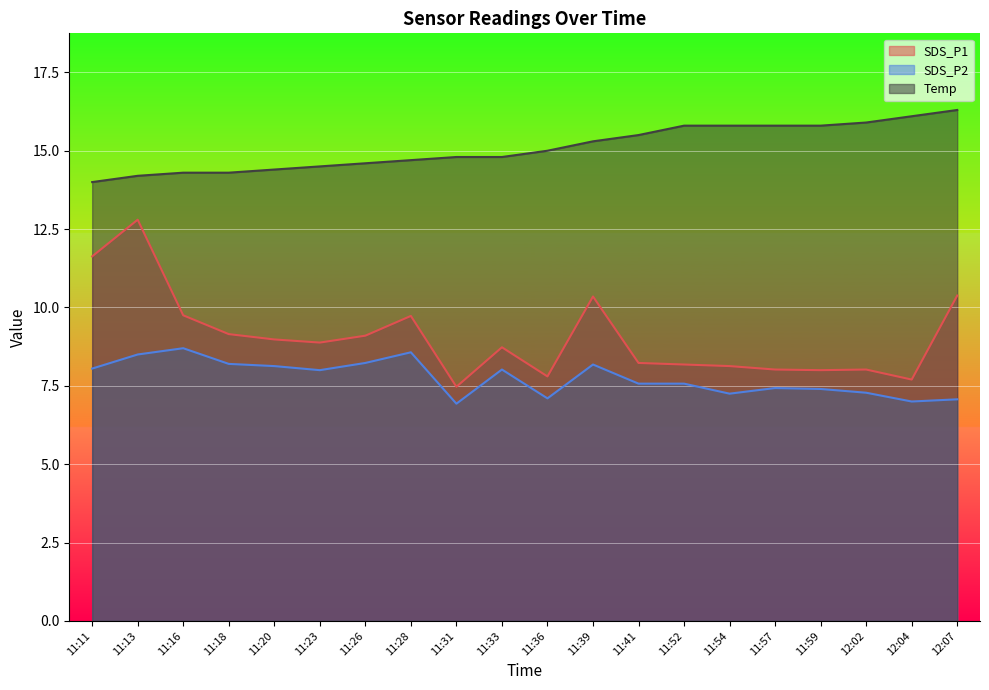

Which series has the largest range (max minus min)?

SDS_P1